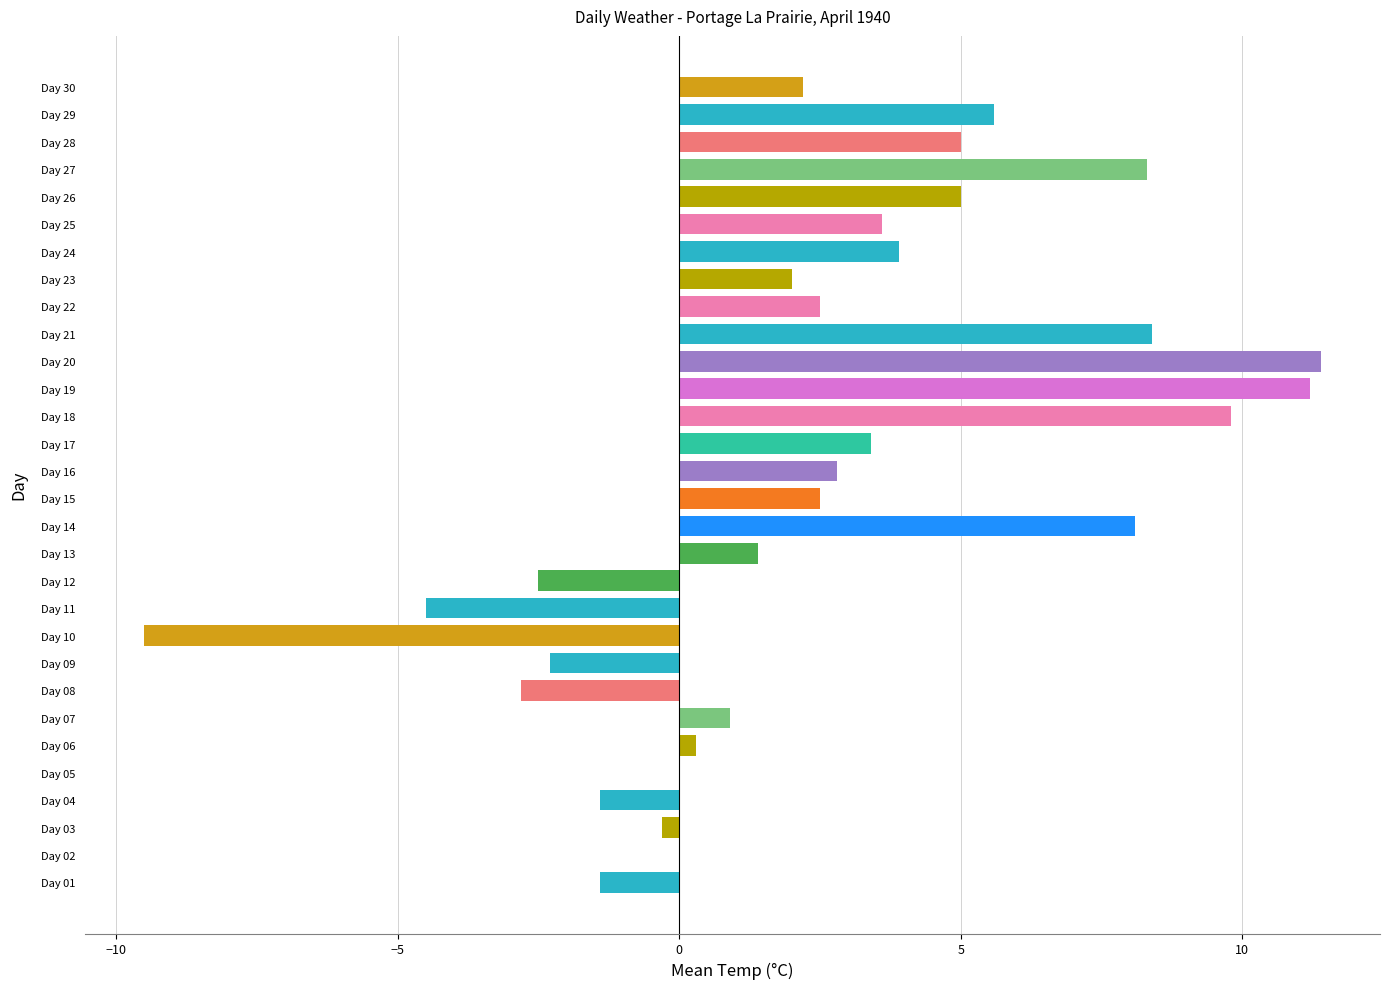

Are the bars horizontal?

Yes